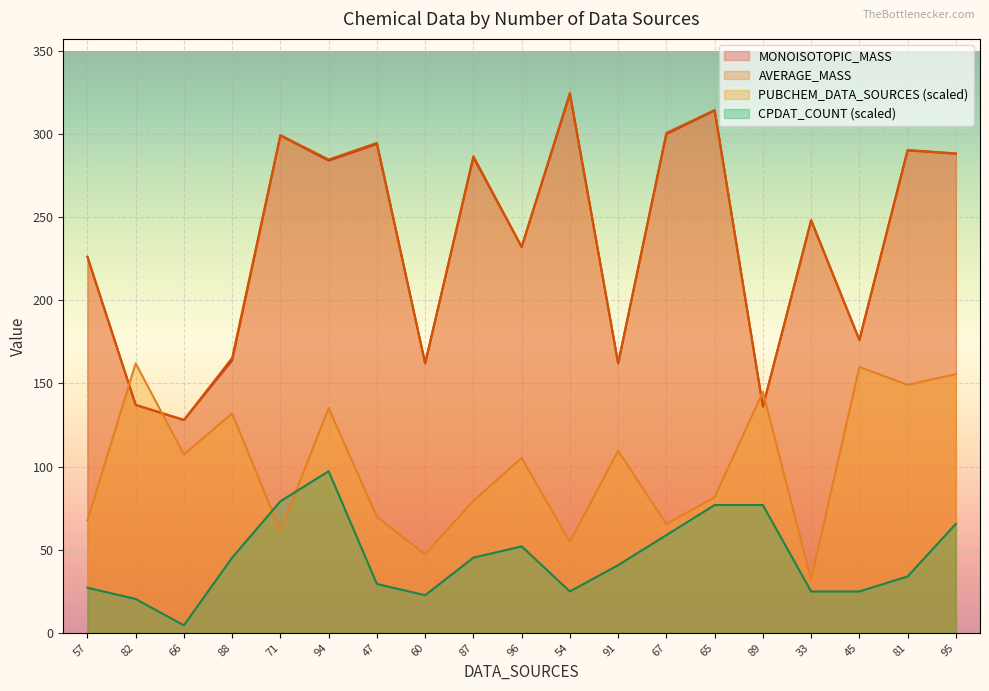

How many values in the AVERAGE_MASS series are below 248?

9